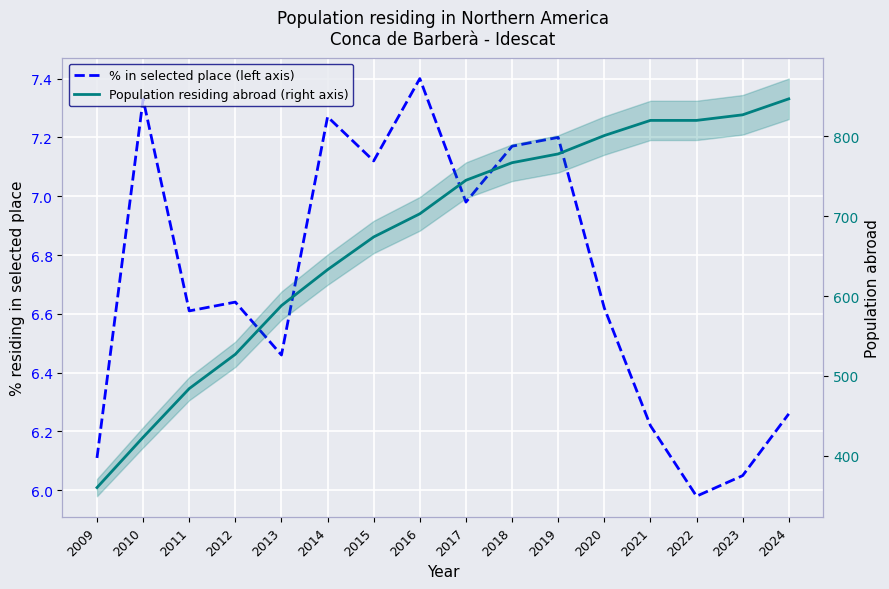

What is the value of the Population residing abroad (right axis) point at the 9th from the left?

745.0